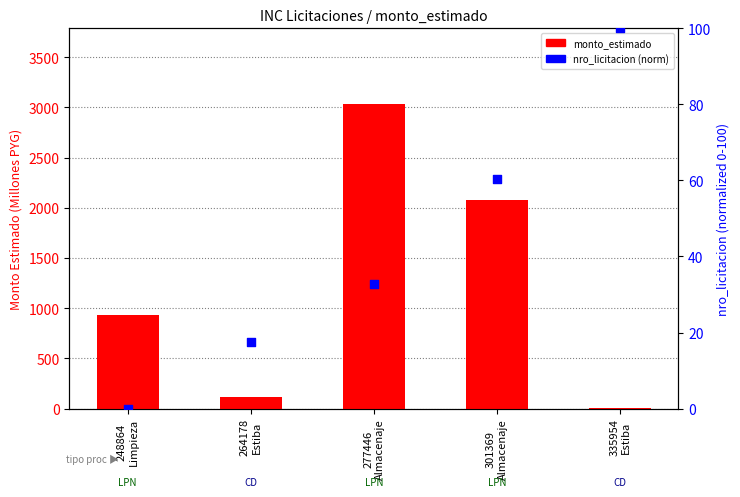

Which series has the largest Y range (max minus min)?

monto_estimado (M PYG)